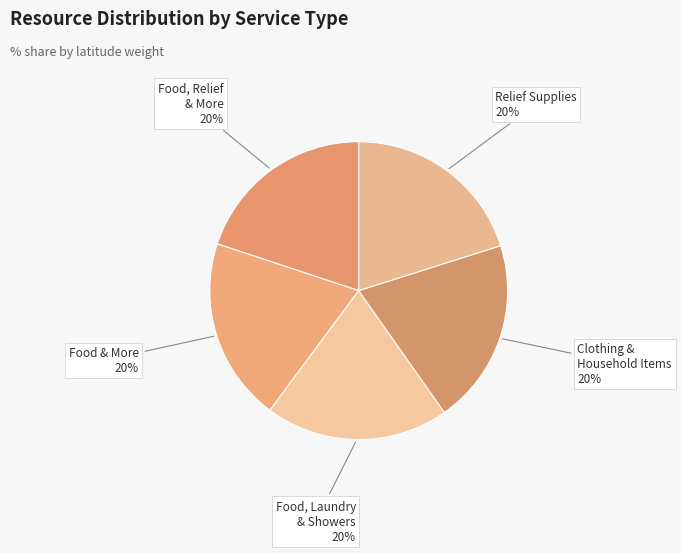

To the nearest percent, what is the average slice percentage?

20%